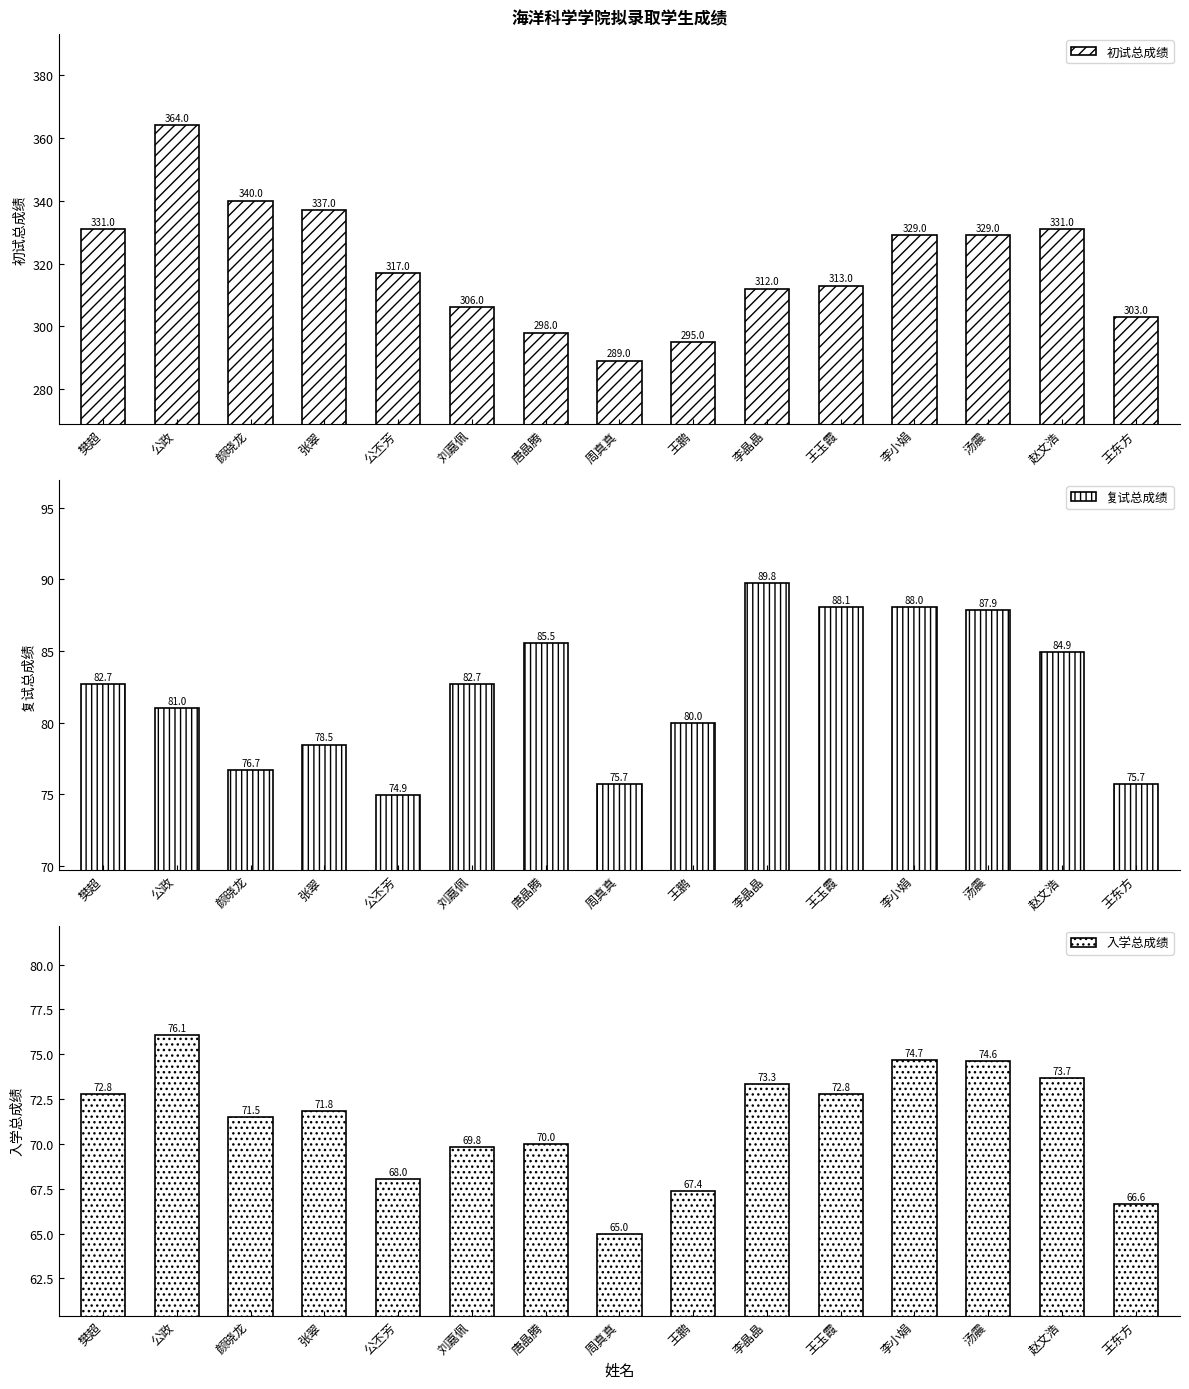

Reading left to right, what are all the values shown in this chart?

初试总成绩: 樊超=331.0	公政=364.0	颜晓龙=340.0	张翠=337.0	公丕芳=317.0	刘嘉佩=306.0	唐晶腾=298.0	周真真=289.0	王鹏=295.0	李晶晶=312.0	王玉霞=313.0	李小娟=329.0	汤震=329.0	赵文浩=331.0	王东方=303.0
复试总成绩: 樊超=82.7	公政=81.0	颜晓龙=76.7	张翠=78.5	公丕芳=74.9	刘嘉佩=82.7	唐晶腾=85.5	周真真=75.7	王鹏=80.0	李晶晶=89.8	王玉霞=88.1	李小娟=88.0	汤震=87.9	赵文浩=84.9	王东方=75.7
入学总成绩: 樊超=72.8	公政=76.1	颜晓龙=71.5	张翠=71.8	公丕芳=68.0	刘嘉佩=69.8	唐晶腾=70.0	周真真=65.0	王鹏=67.4	李晶晶=73.3	王玉霞=72.8	李小娟=74.7	汤震=74.6	赵文浩=73.7	王东方=66.6